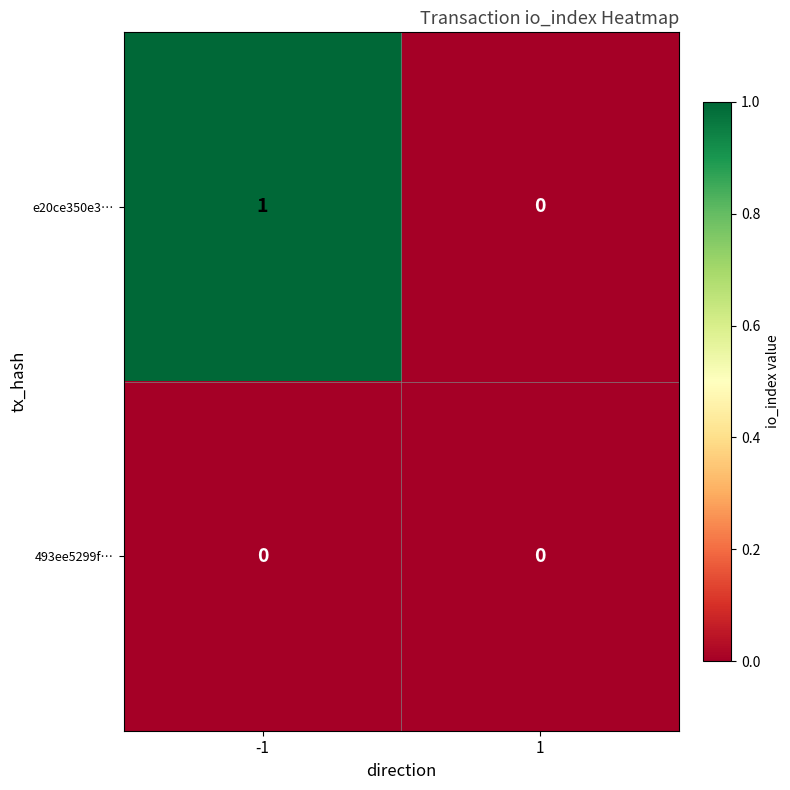

Which series has the largest range (max minus min)?

e20ce350e3…